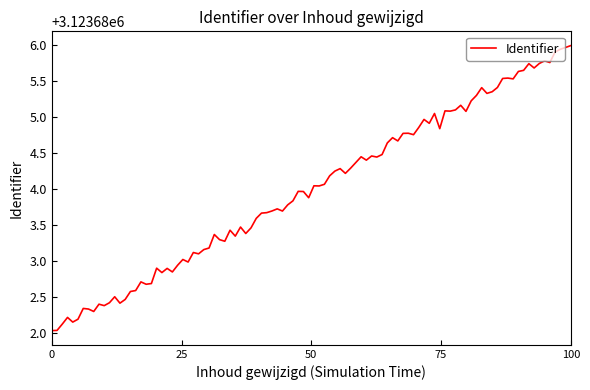

What is the greatest value displayed?

3123686.0